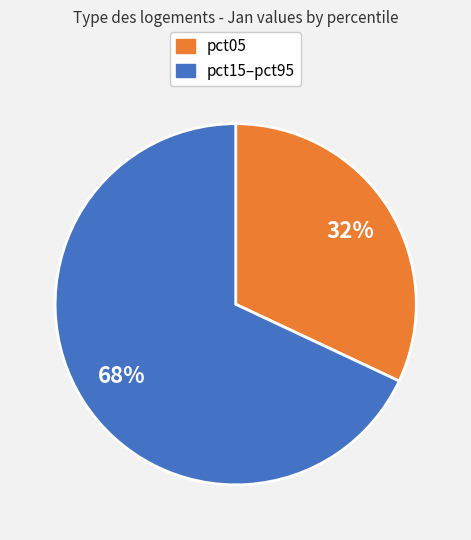

Count the number of slices in the pie.

2